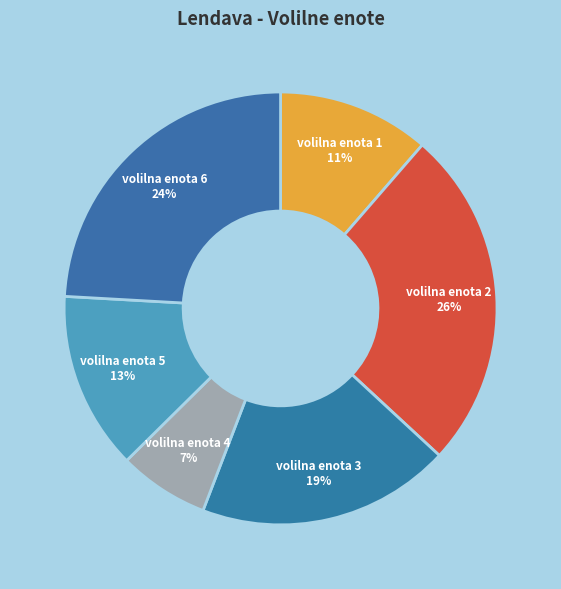

Rank the categories by value from highest to lowest.

VOLILNA ENOTA  2, VOLILNA ENOTA  6, VOLILNA ENOTA  3, VOLILNA ENOTA  5, VOLILNA ENOTA  1, VOLILNA ENOTA  4